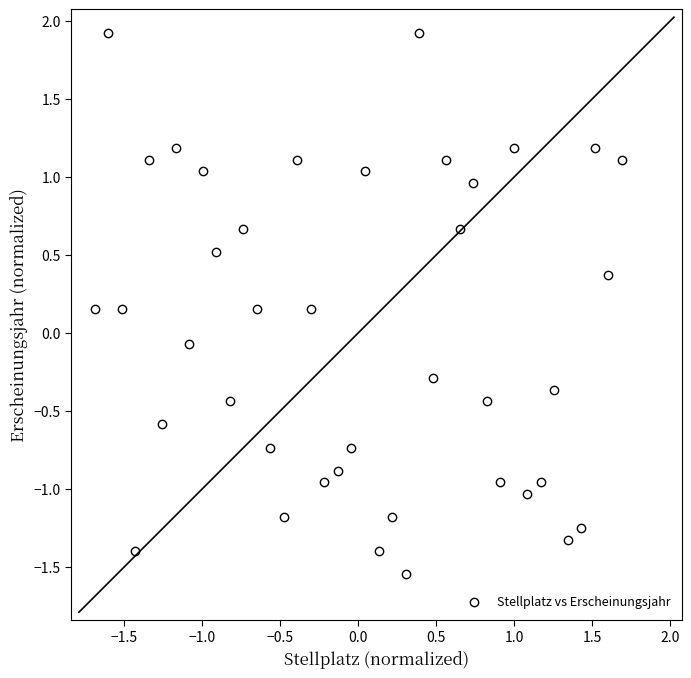

What is the range of Y values (max minus min)?

3.5